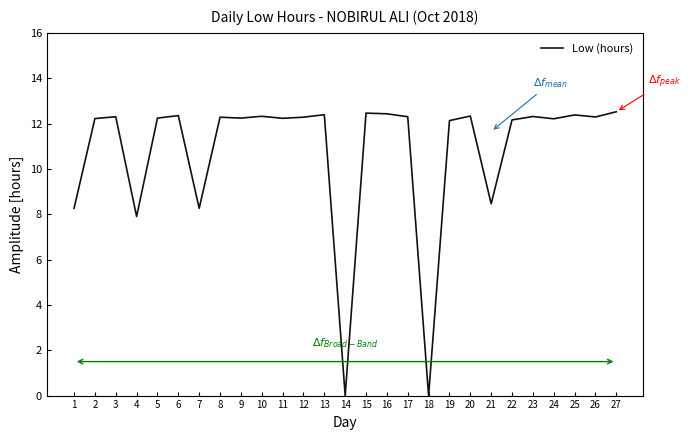

Where is the data nearest to the value 6?

4